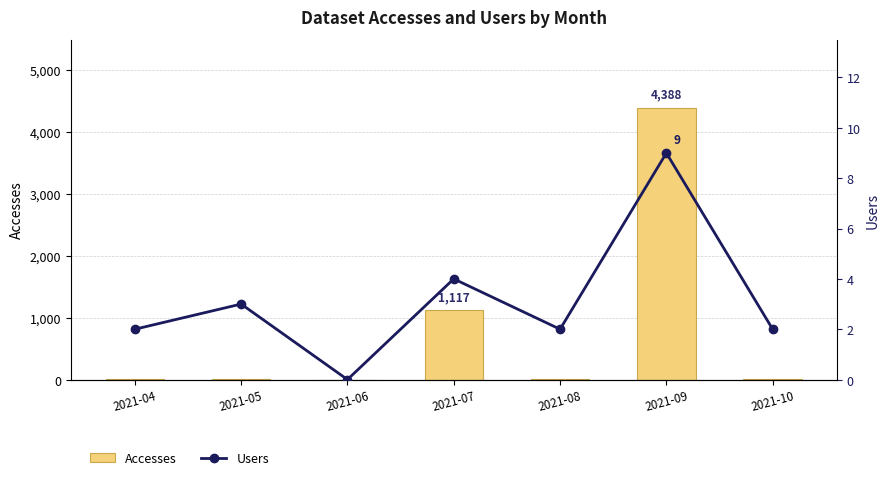

What is the value of the Accesses bar at the 5th from the left?

2